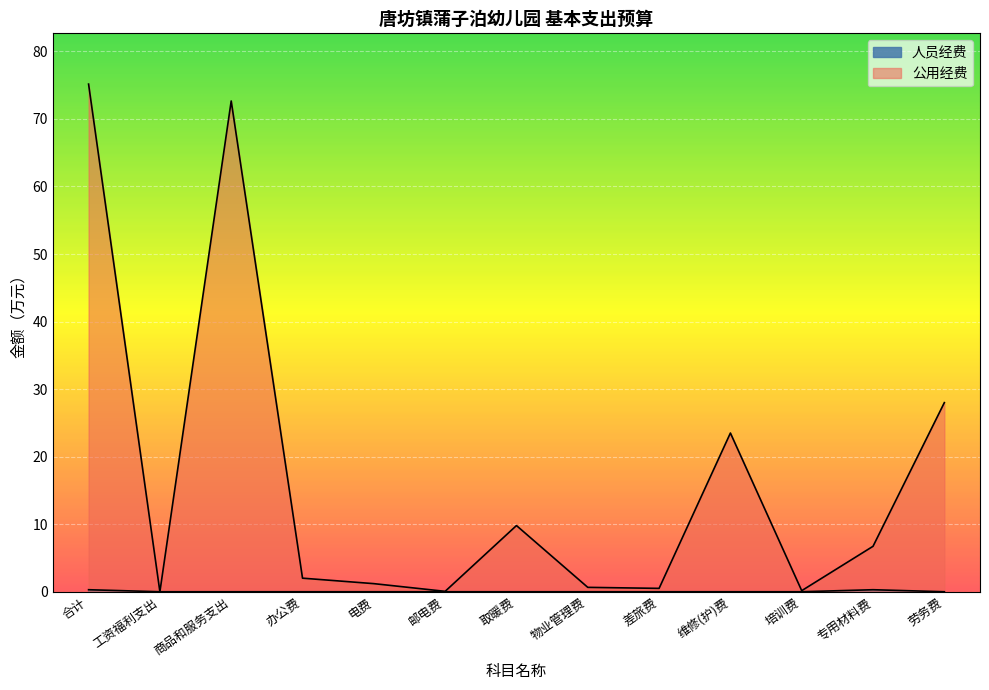

Which category has the highest value in the 公用经费 series?

合计